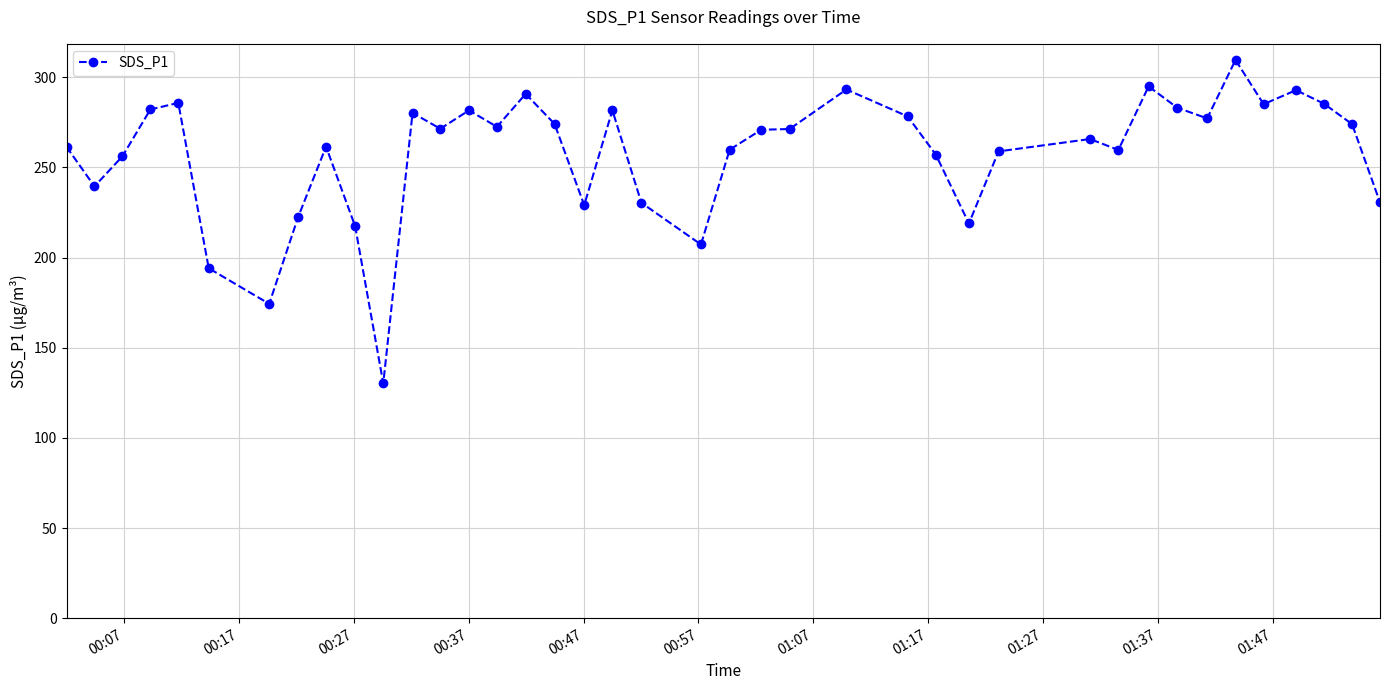

What is the greatest value displayed?

309.5